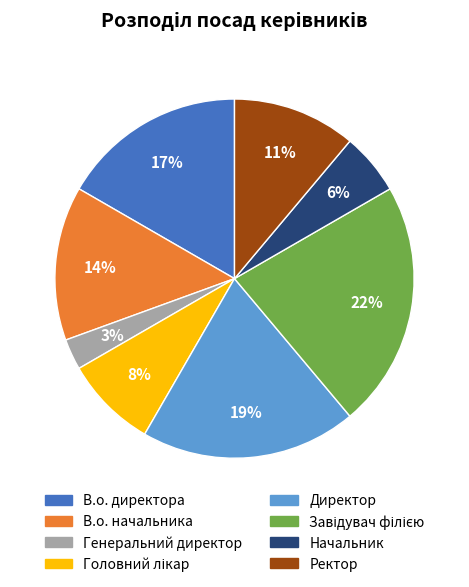

Is Генеральний директор the majority of the pie?

No